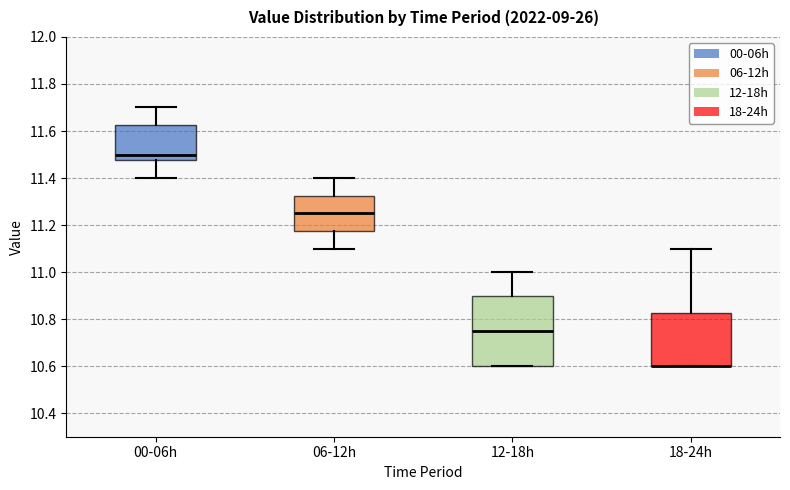

Comparing the boxes themselves (not the whiskers), which one is the tallest?

12-18h